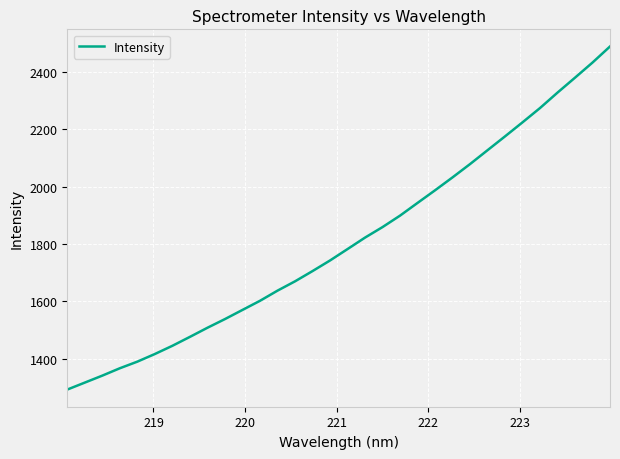

What is the smallest value displayed?

1292.2